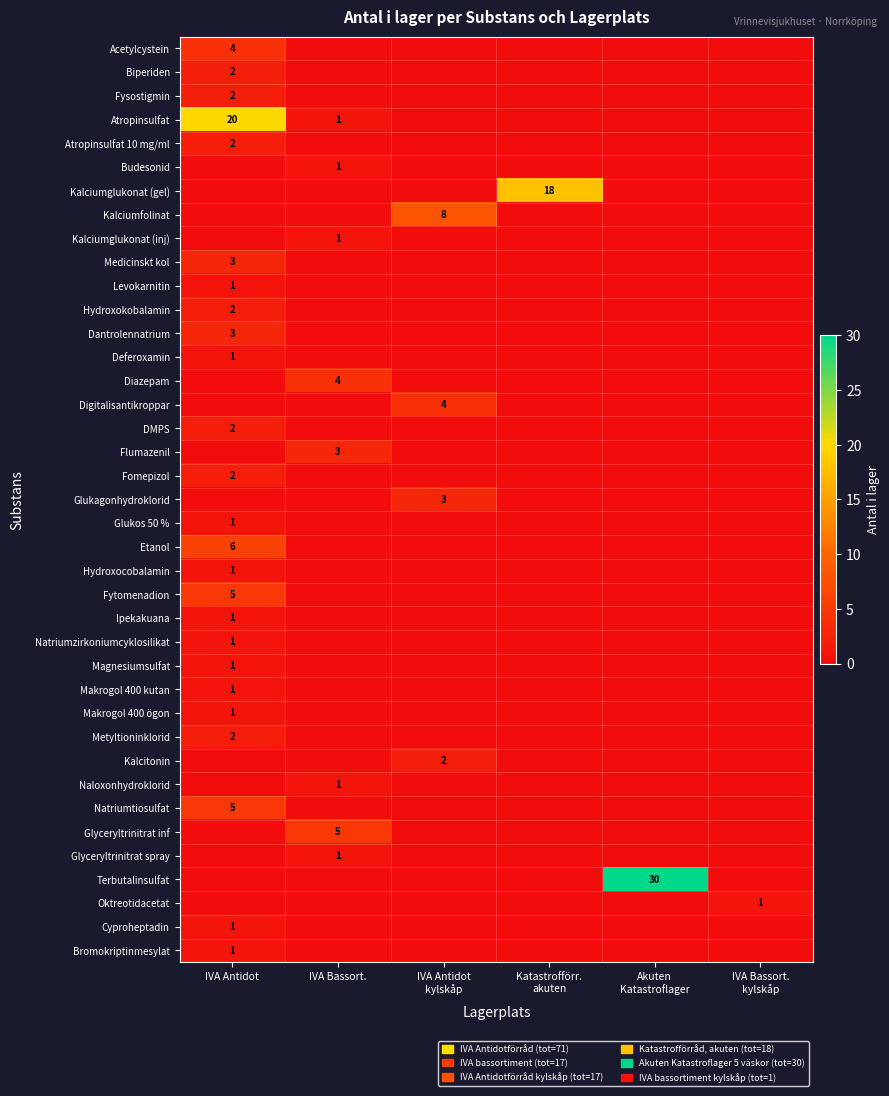

What is the sum of all Kalciumfolinat values?

8